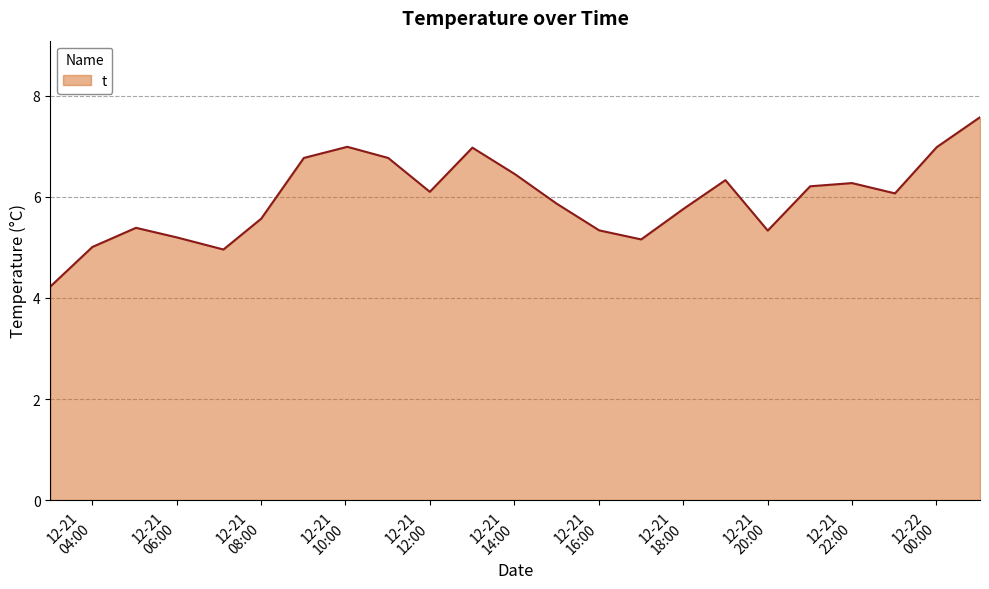

True or false: the data has more than 2 interior local peaks.

True